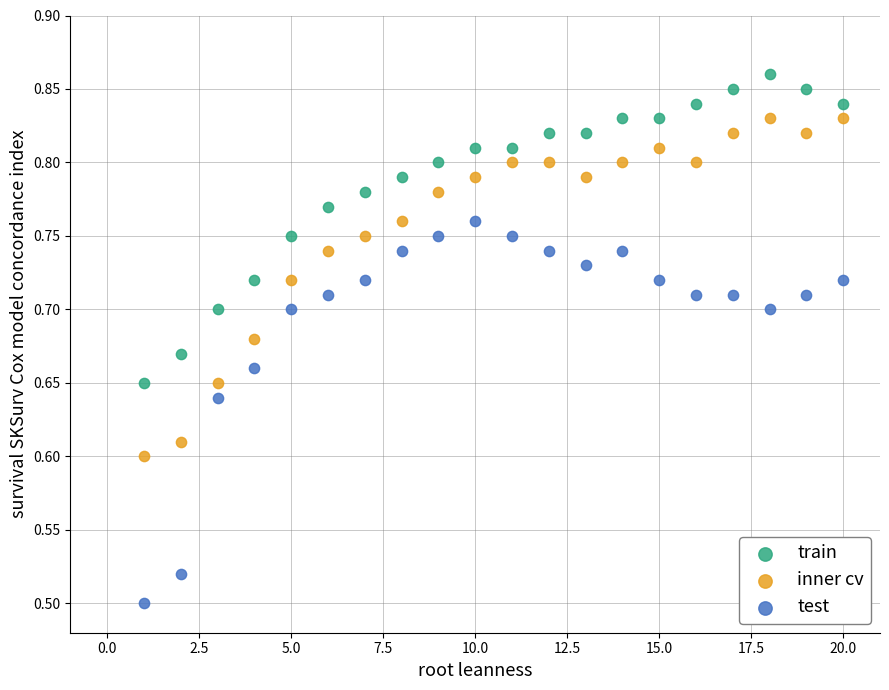

Across all data points, what is the range of X values (max minus min)?

19.0